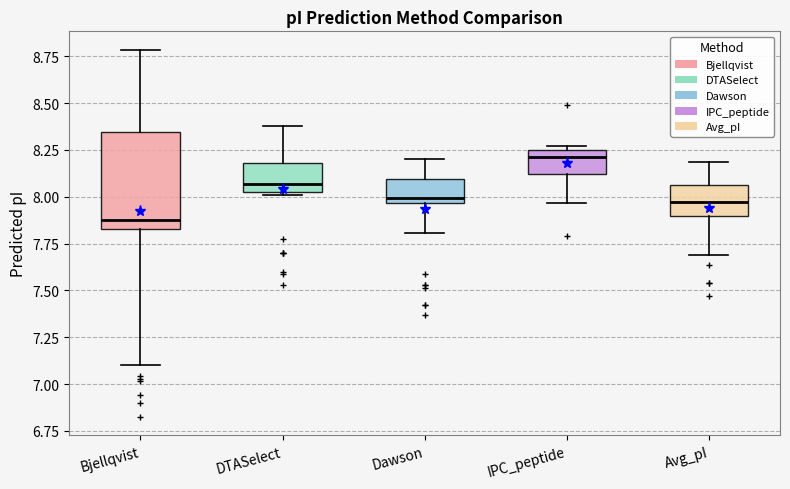

Reading left to right, read every box against the y-axis: the position of its median line, the range the box covers, and the ends of its whiskers. The values are not printed on the chart, so give them approximately, as read against the axis.

Bjellqvist: median 7.90, box 7.85 to 8.35, whiskers 7.10 to 8.80
DTASelect: median 8.05, box 8.00 to 8.20, whiskers 8.00 to 8.40
Dawson: median 8.00, box 7.95 to 8.10, whiskers 7.80 to 8.20
IPC_peptide: median 8.20, box 8.10 to 8.25, whiskers 7.95 to 8.25 (just above the box's upper edge)
Avg_pI: median 7.95, box 7.90 to 8.05, whiskers 7.70 to 8.20